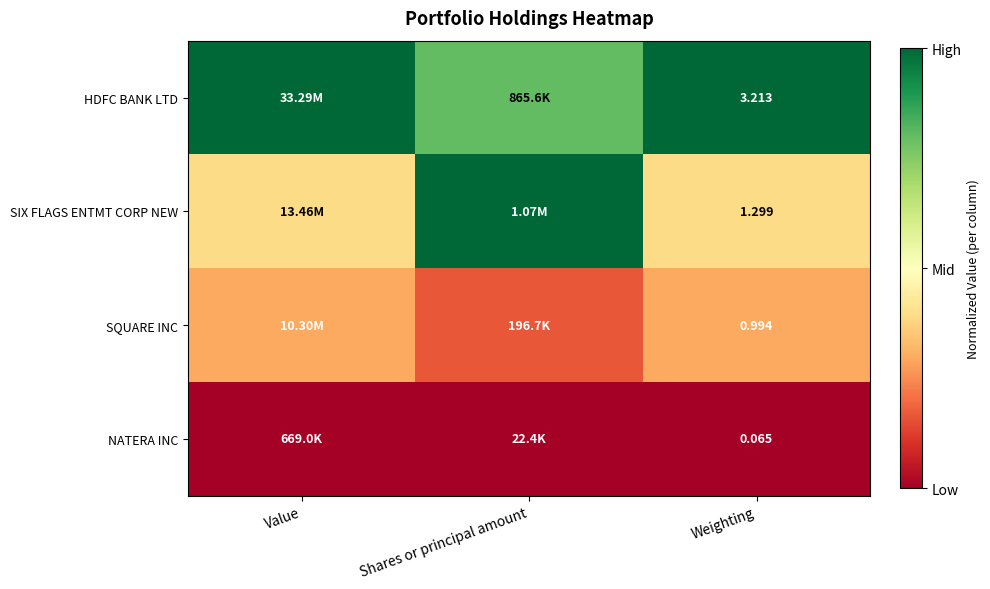

At Weighting, list the series in order from largest to smallest.

HDFC BANK LTD, SIX FLAGS ENTMT CORP NEW, SQUARE INC, NATERA INC